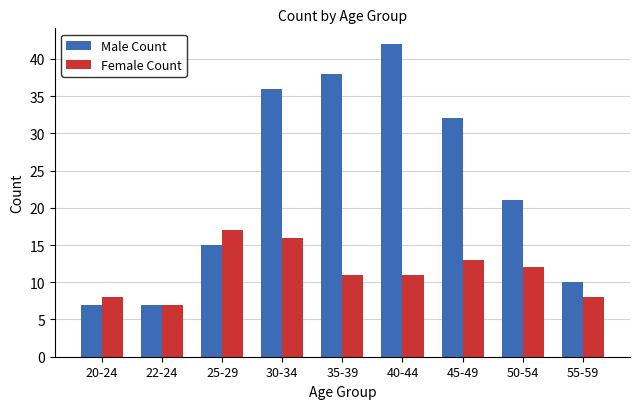

What is the value of the Male Count bar at the 3rd from the left?

15